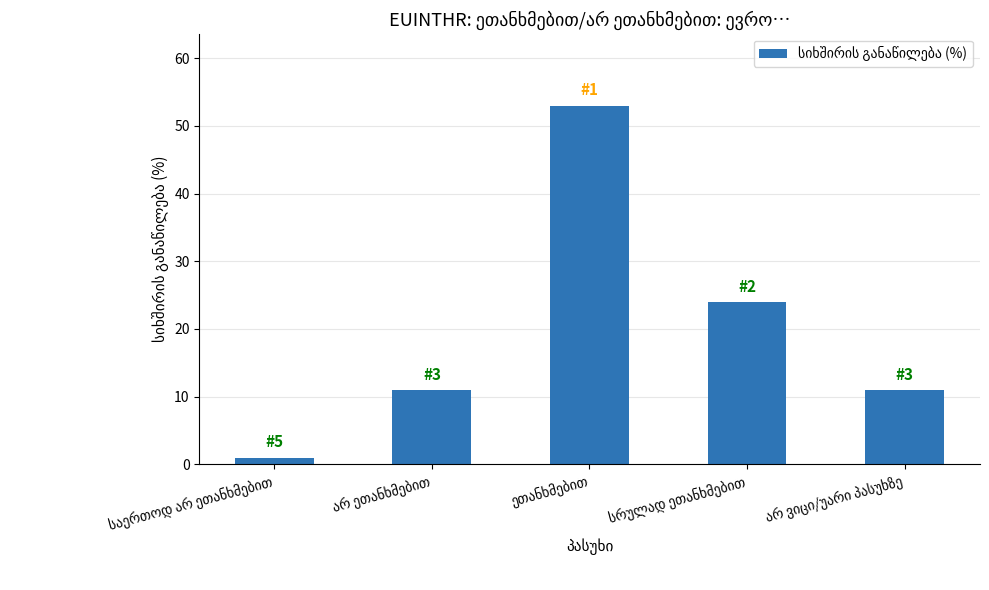

How many categories are shown in the chart?

5